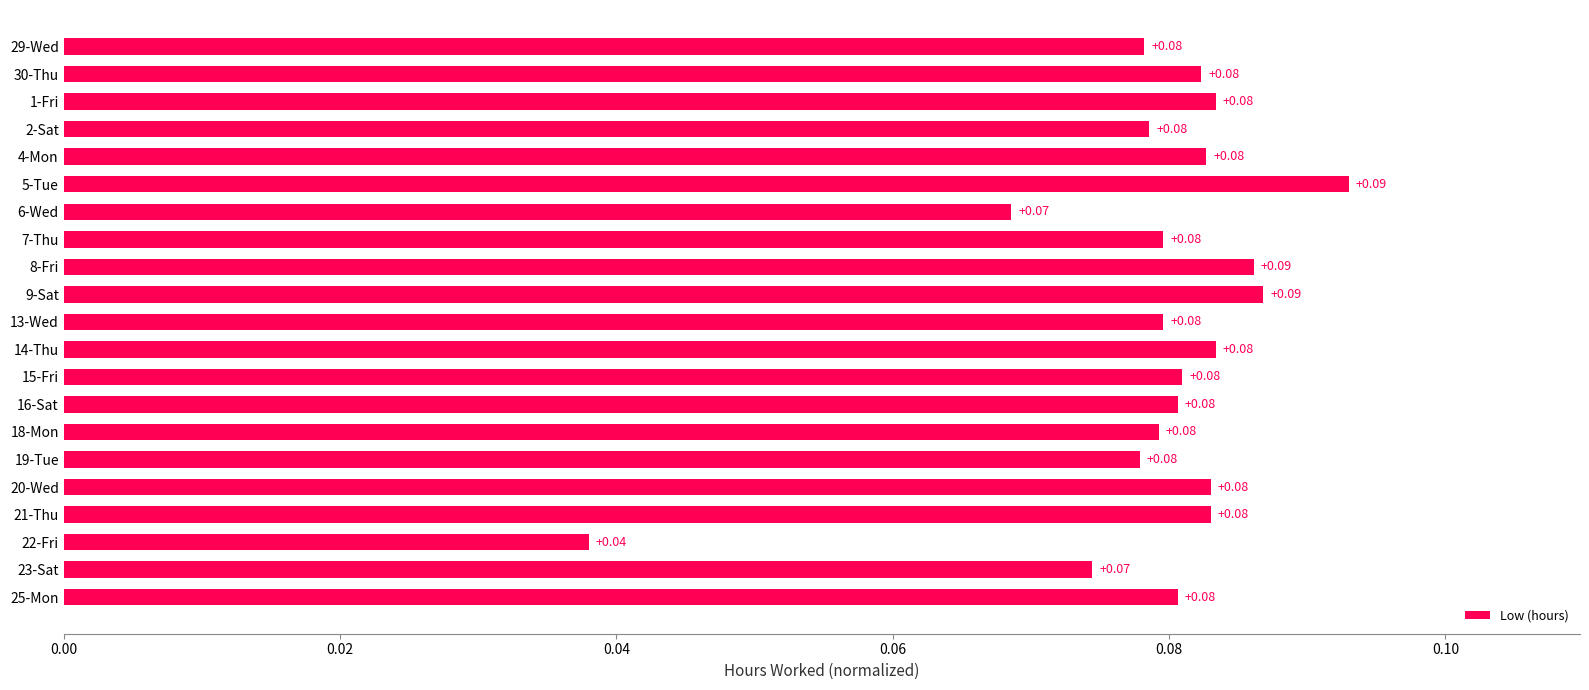

How many data points does each series have?

21